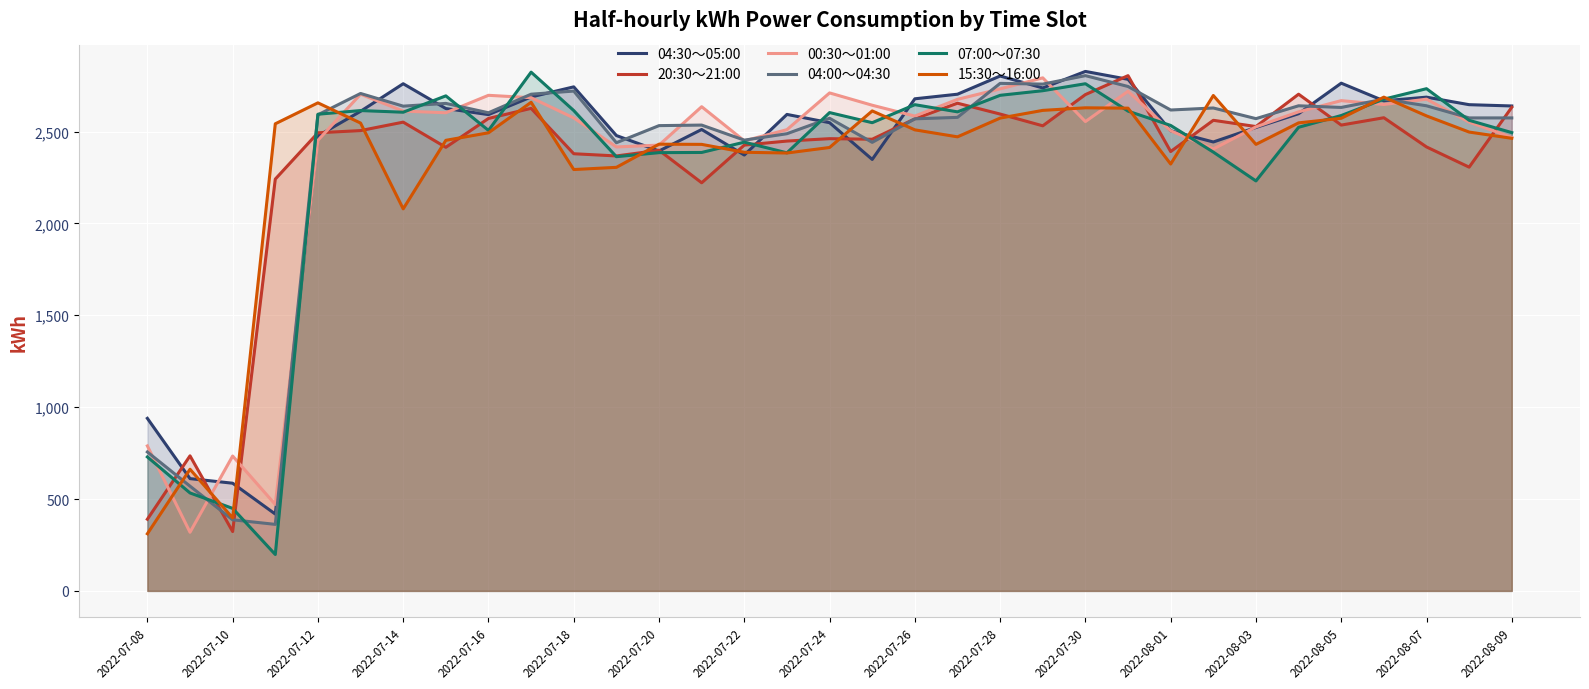

How many values in the 00:30〜01:00 series exceed 2584?

16